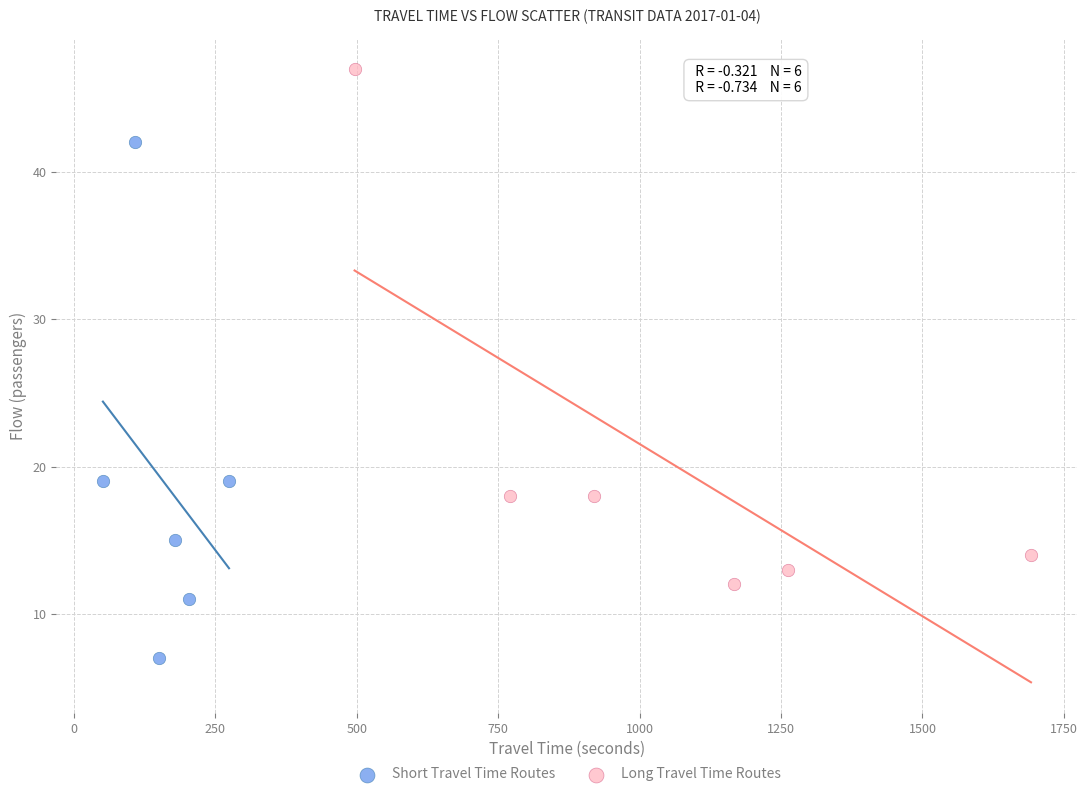

Which series reaches the maximum Y coordinate?

Long Travel Time Routes